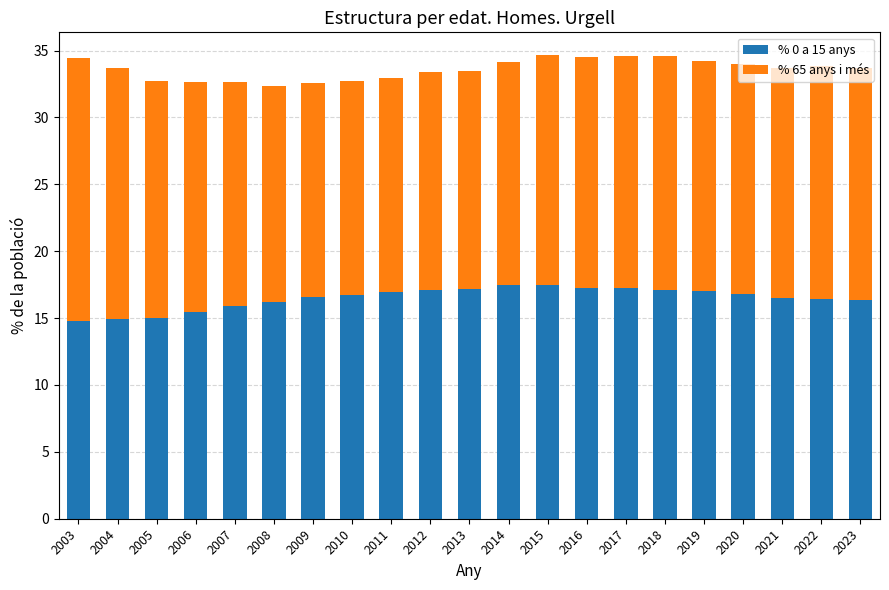

The % 0 a 15 anys series shows 17.0 at 2019. True or false?

True